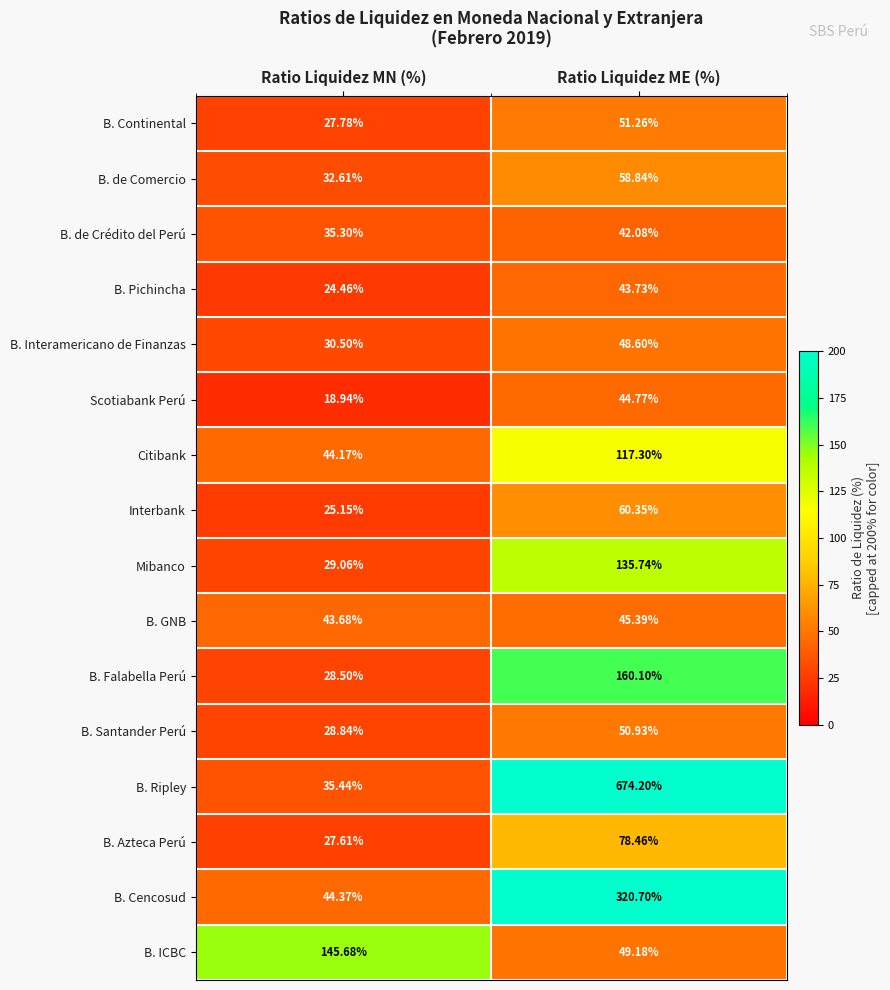

List the series in order of their peak value, lowest first.

B. de Crédito del Perú, B. Pichincha, Scotiabank Perú, B. GNB, B. Interamericano de Finanzas, B. Santander Perú, B. Continental, B. de Comercio, Interbank, B. Azteca Perú, Citibank, Mibanco, B. ICBC, B. Falabella Perú, B. Cencosud, B. Ripley